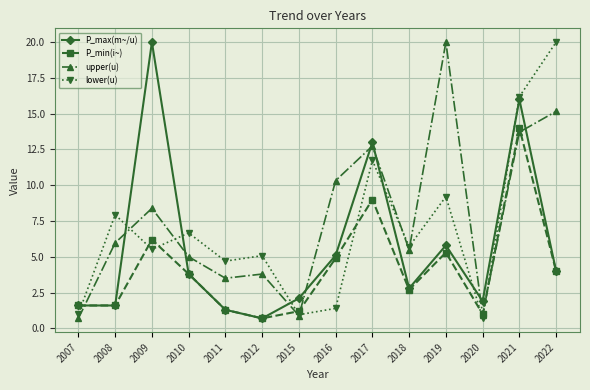

Between which two adjacent categories do upper(u) and P_min(i~) first intersect?

2007 and 2008